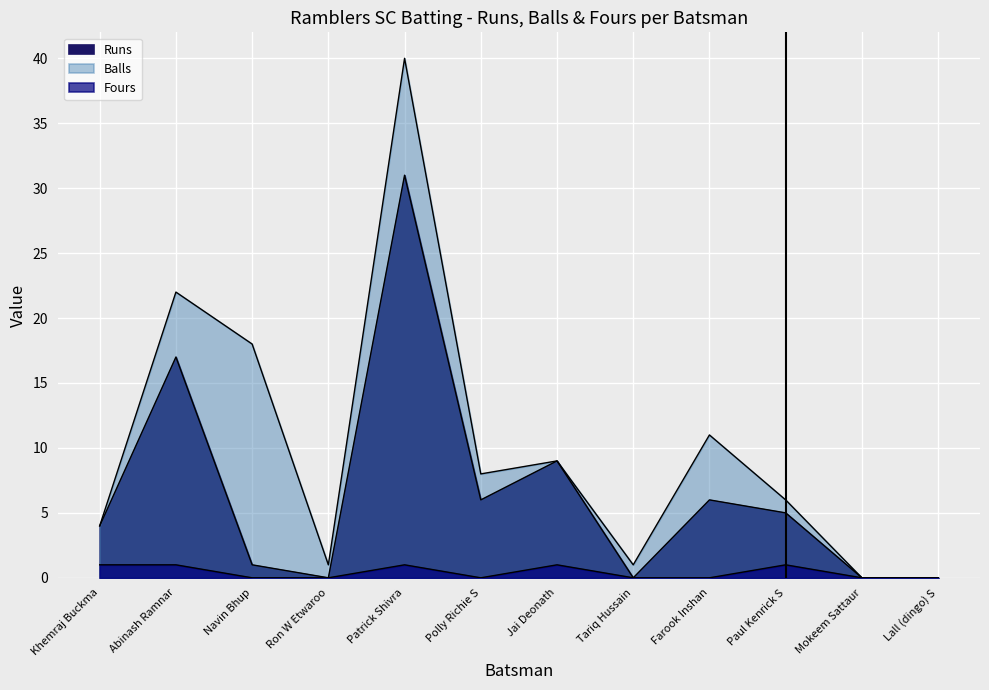

Reading left to right, extract all data points from this chart.

Runs: 4	17	1	0	31	6	9	0	6	5	0	0
Balls: 4	22	18	1	40	8	9	1	11	6	0	0
Fours: 1	1	0	0	1	0	1	0	0	1	0	0